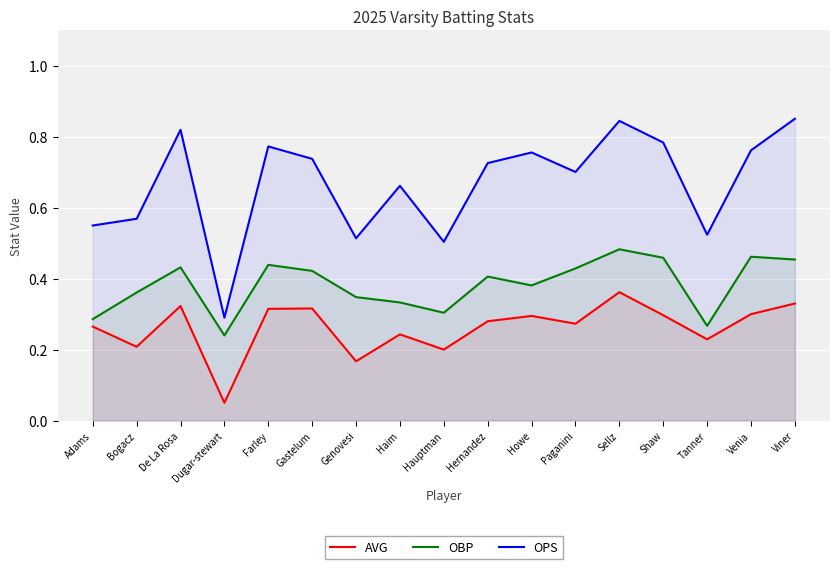

Count the number of data series in this chart.

3